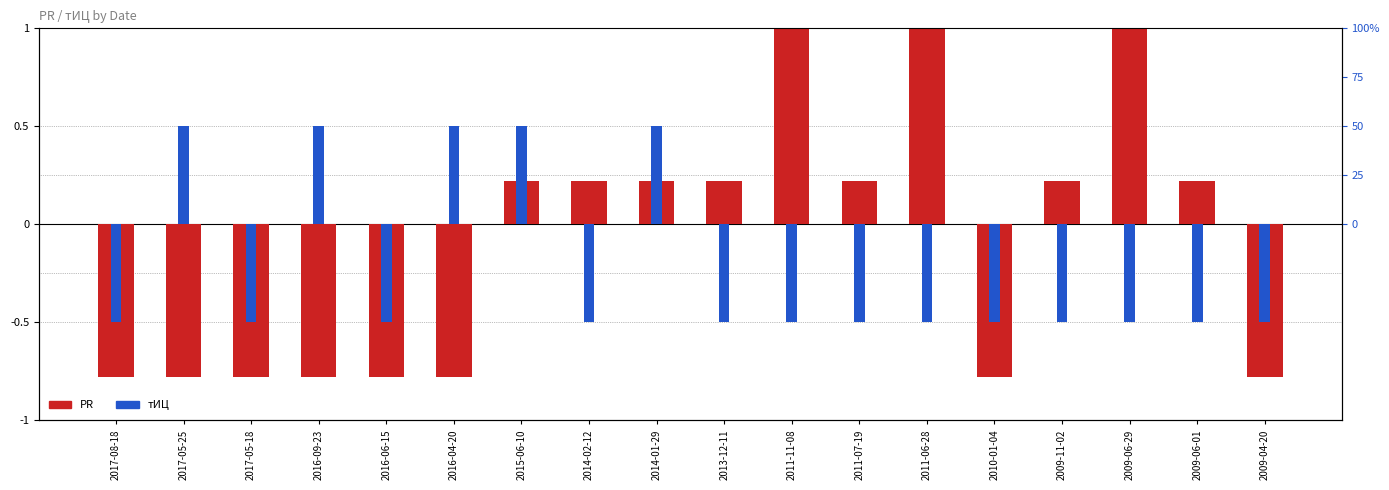

What is the difference between the highest and lowest values at 2009-06-01?

0.7